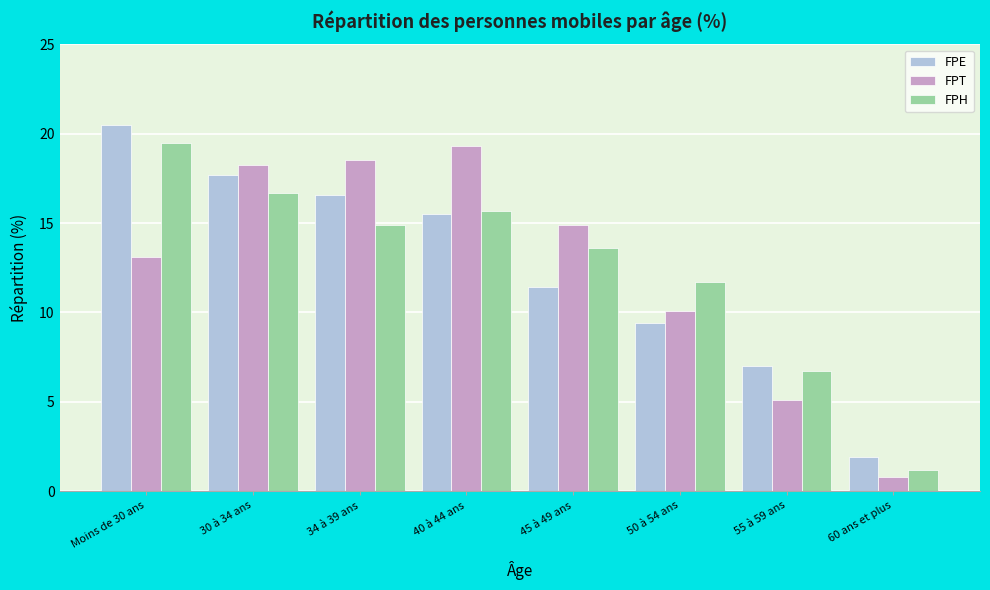

Reading left to right, what are all the values shown in this chart?

FPE: 20.5	17.7	16.6	15.5	11.4	9.4	7.0	1.9
FPT: 13.1	18.3	18.5	19.3	14.9	10.1	5.1	0.8
FPH: 19.5	16.7	14.9	15.7	13.6	11.7	6.7	1.2